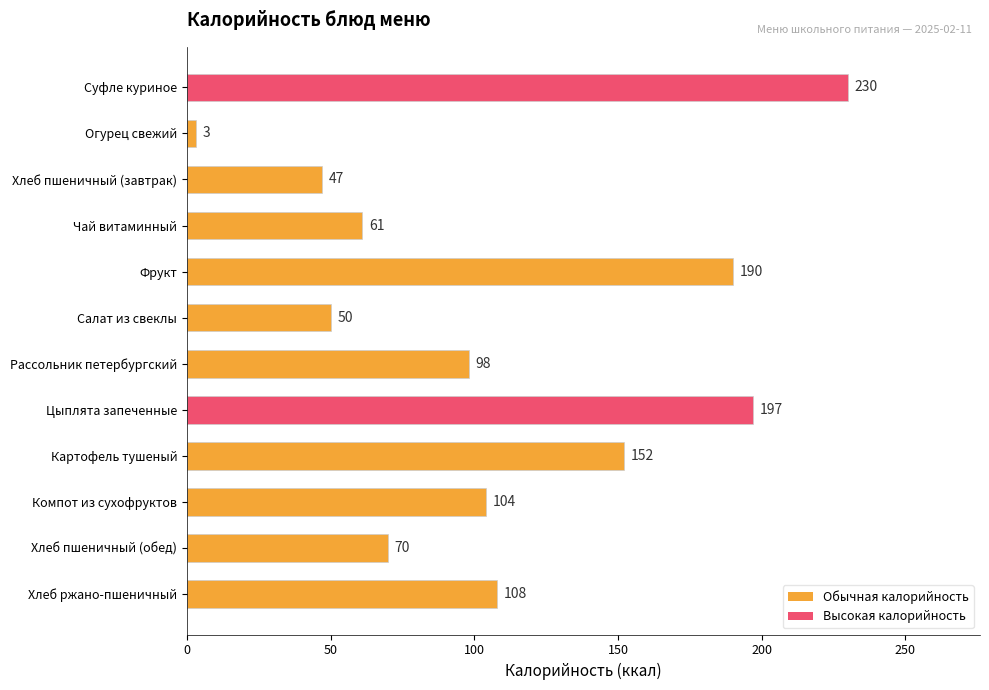

Which category has the lowest value across all series?

Огурец свежий